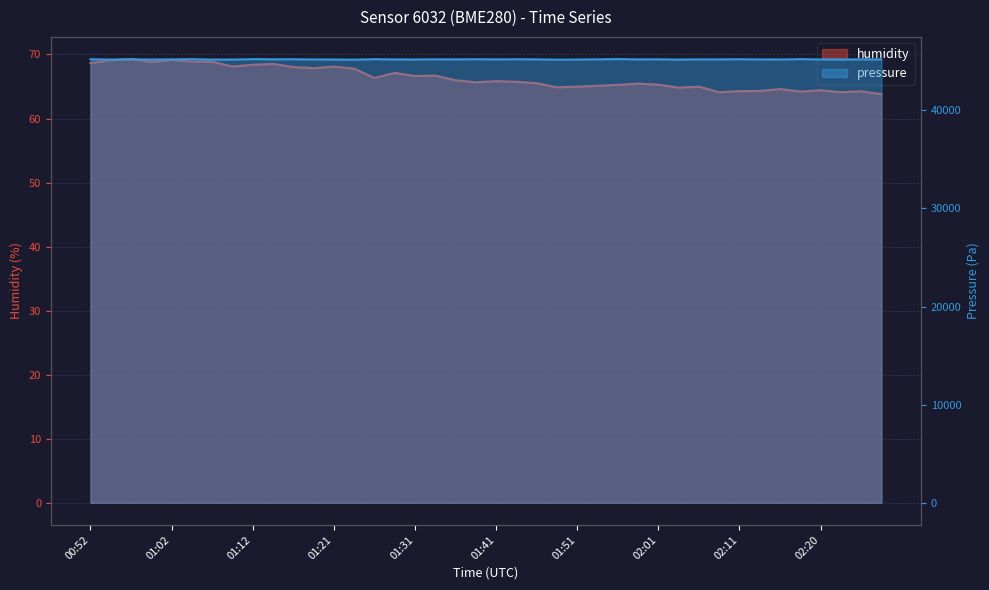

Where is humidity nearest to the value 66?

01:36